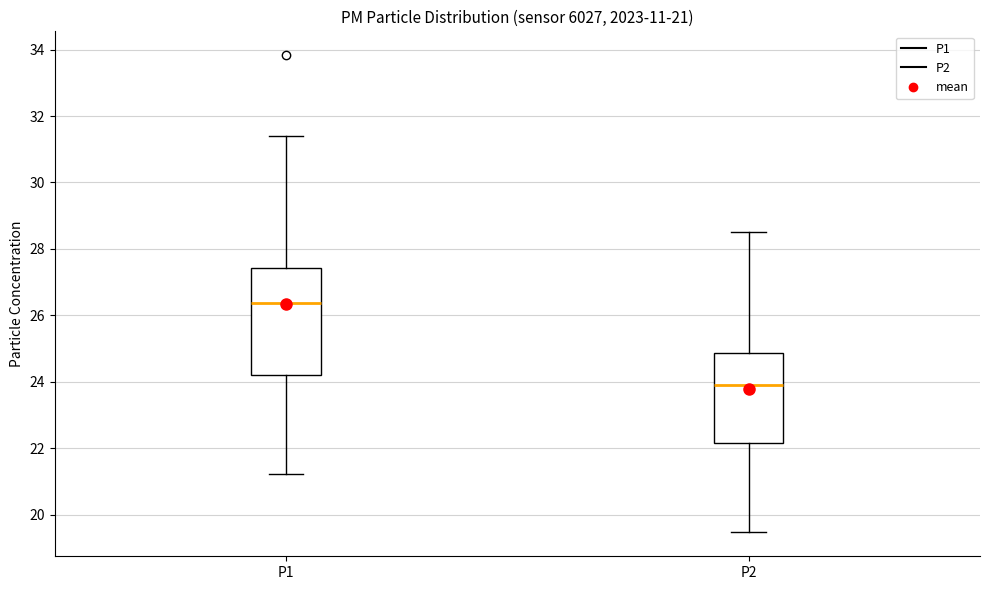

Which box's median line is the lowest?

P2